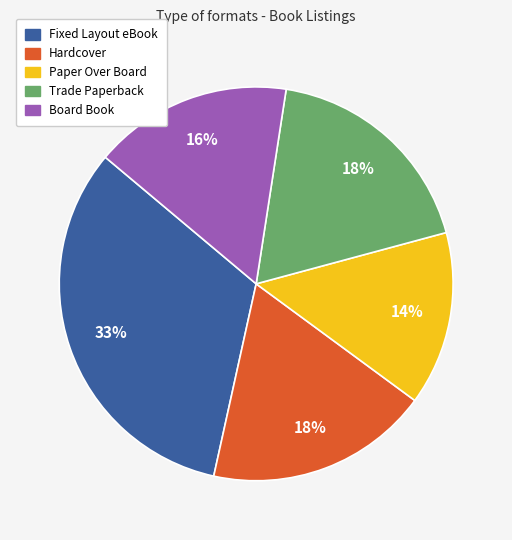

Which slice is the smallest?

Paper Over Board